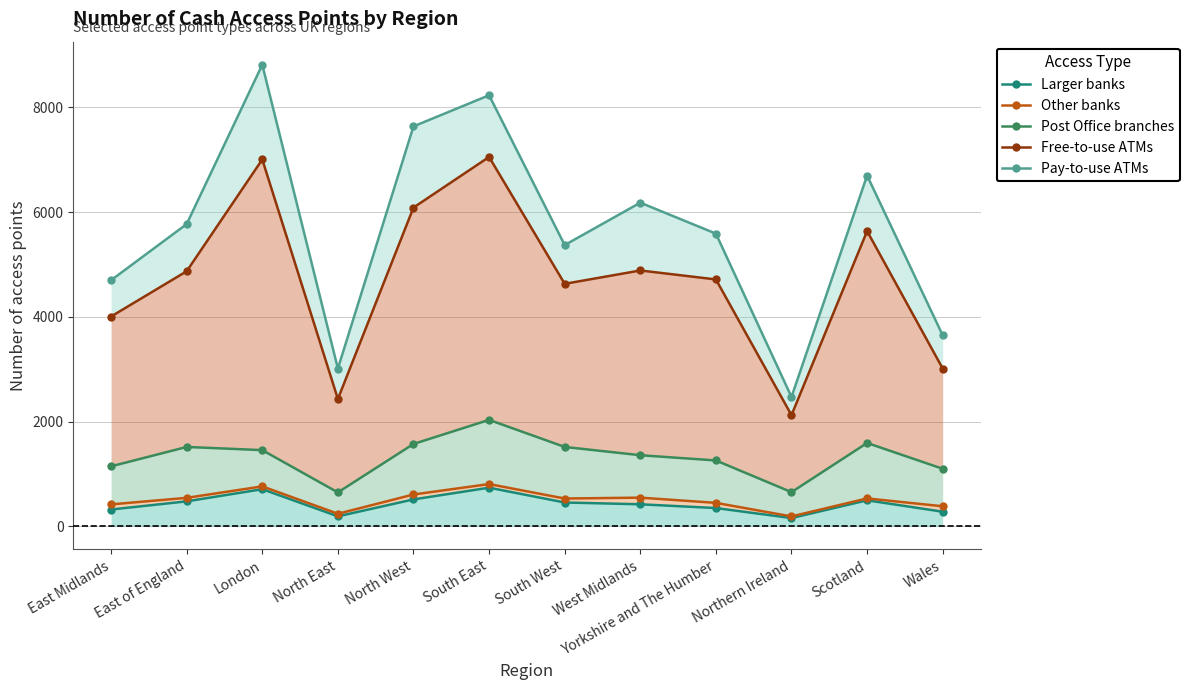

List the labels in order of Pay-to-use ATMs value, largest first.

London, South East, North West, Scotland, West Midlands, East of England, Yorkshire and The Humber, South West, East Midlands, Wales, North East, Northern Ireland